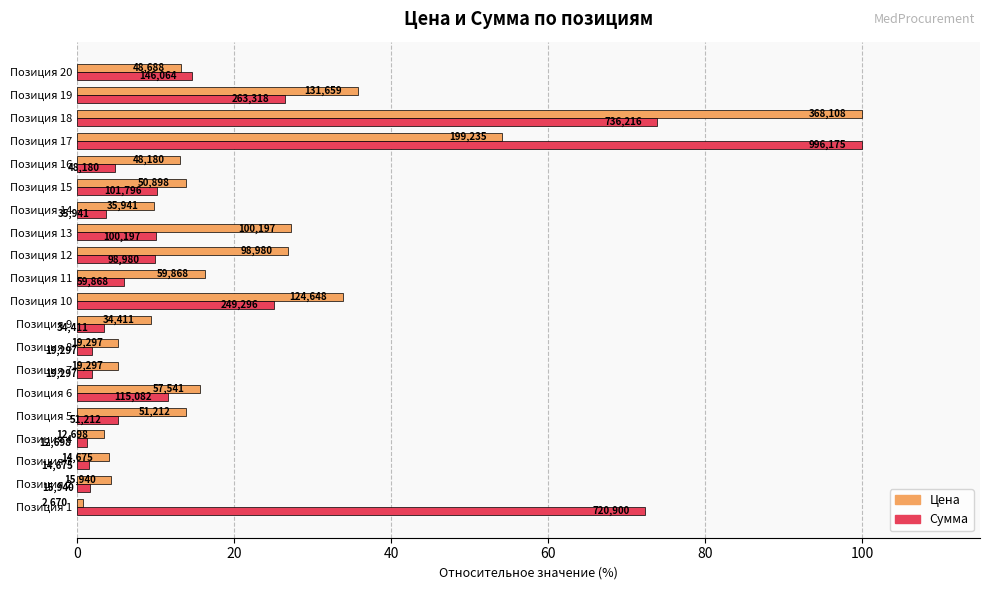

What is the label of the 8th bar from the right?

12